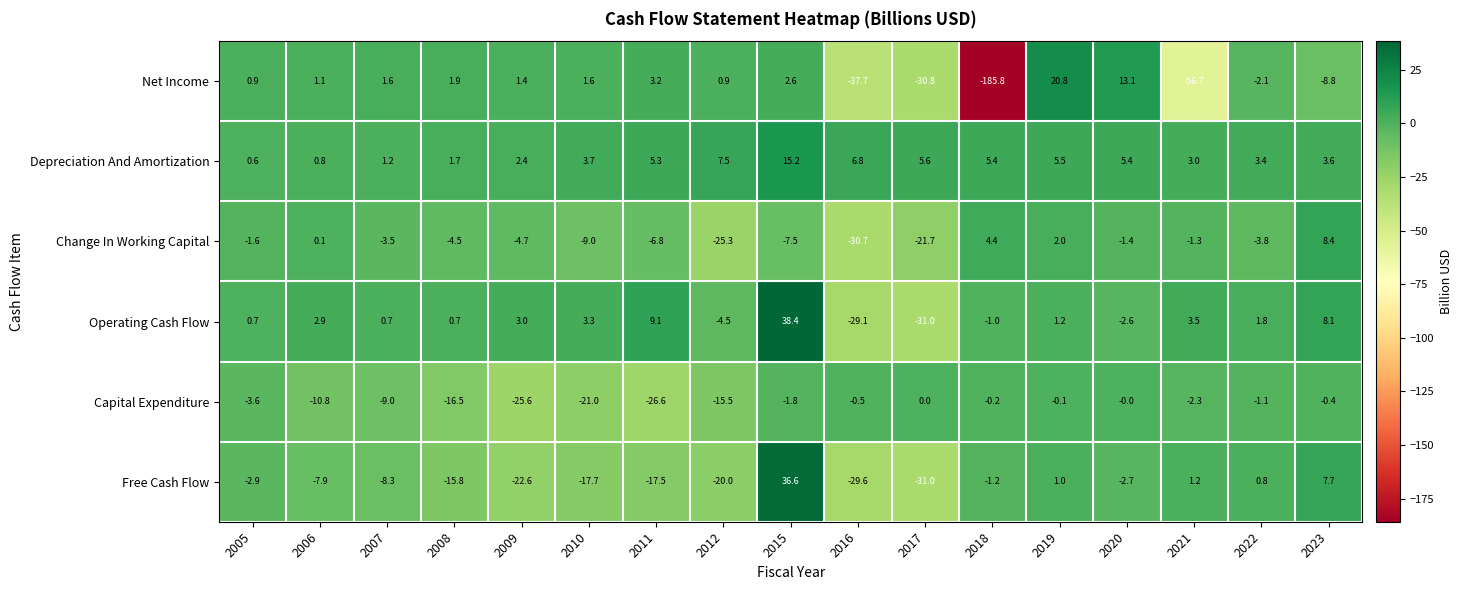

At which category is the sum across all series the highest?

2015